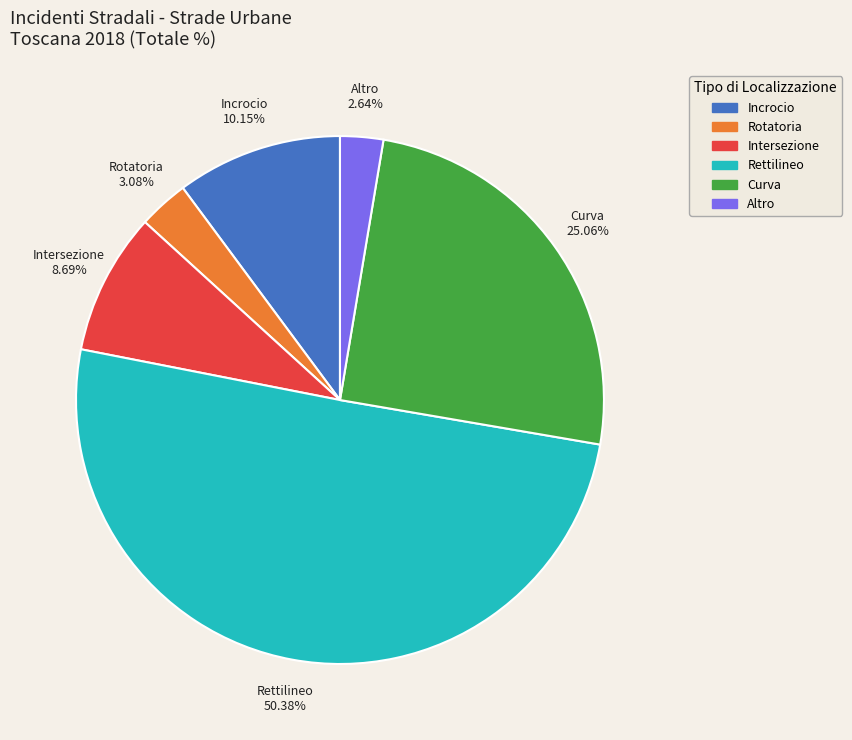

Is the sum of Rettilineo and Rotatoria greater than half?

Yes